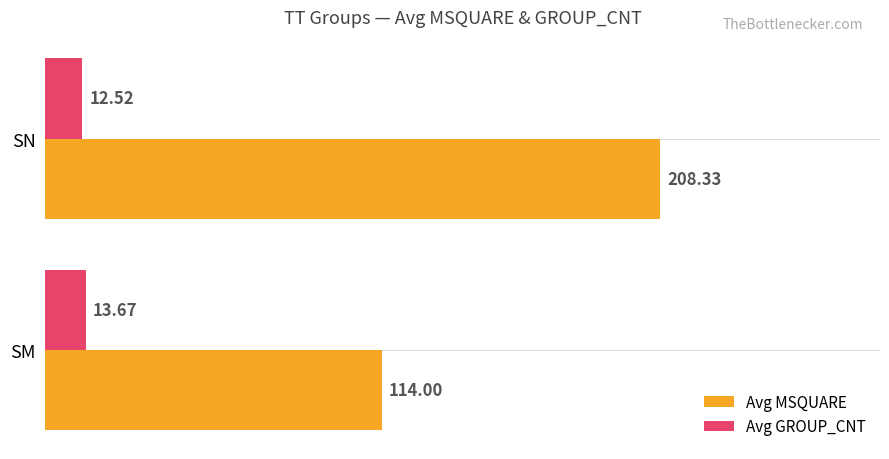

What is the average value of the Avg GROUP_CNT series?

13.1